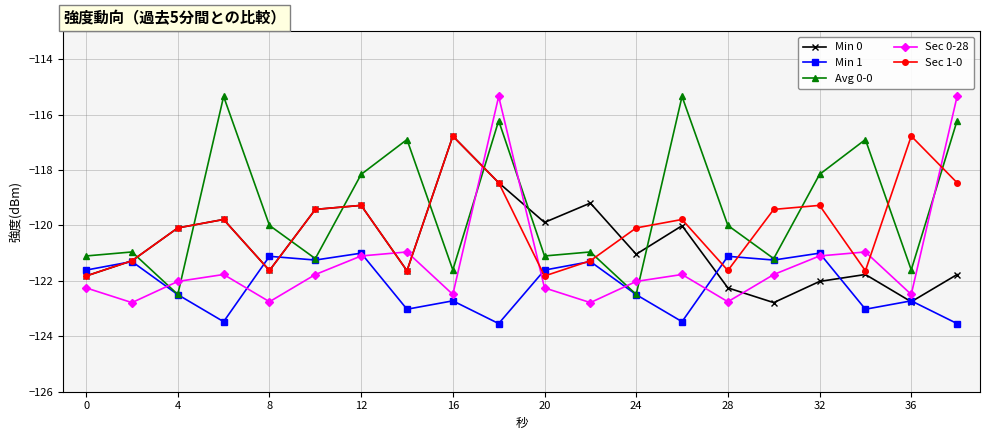

Which series has the largest total across all categories?

Avg 0-0